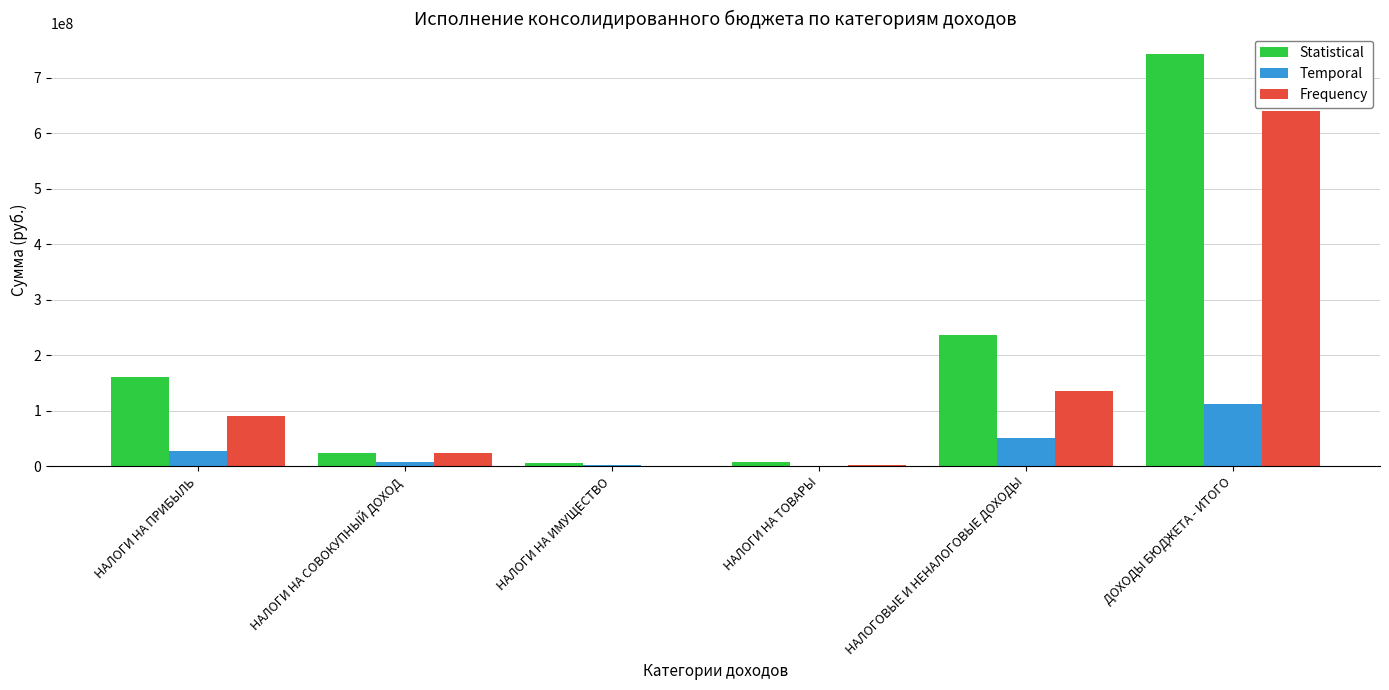

Which category has the highest value across all series?

ДОХОДЫ БЮДЖЕТА - ИТОГО